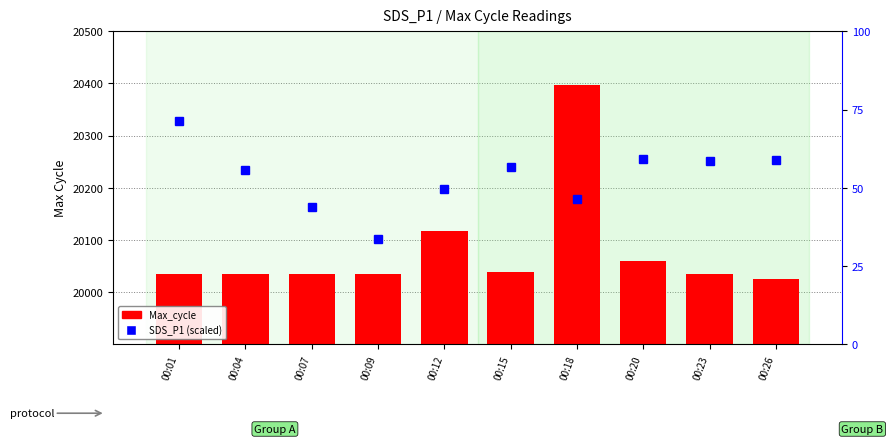

The SDS_P1 series shows 11.3 at 00:15. True or false?

True